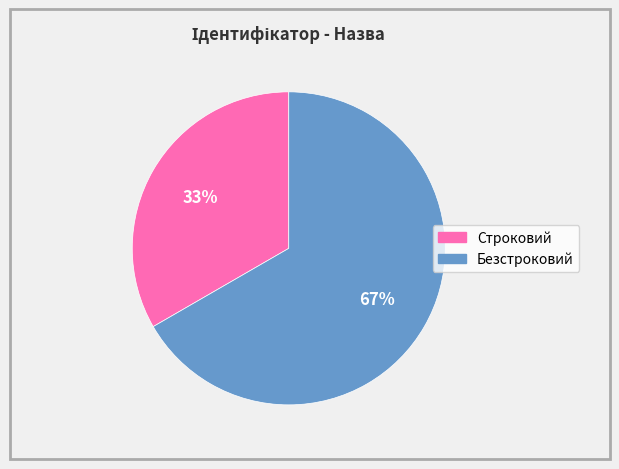

Which category has the smallest portion of the pie?

Строковий